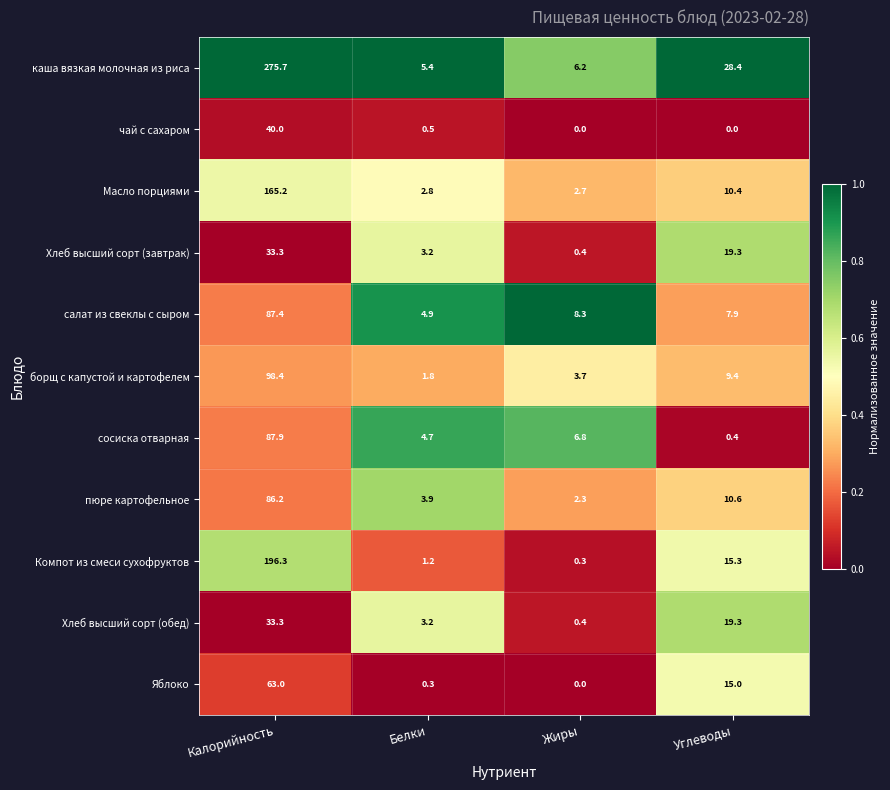

How many categories are shown in the chart?

4